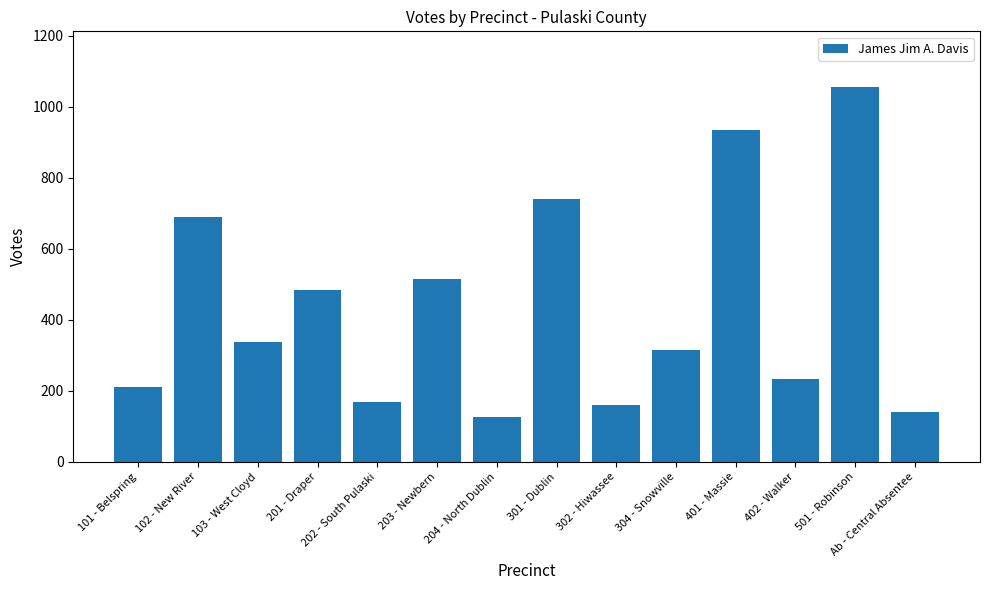

What is the greatest value displayed?

1054